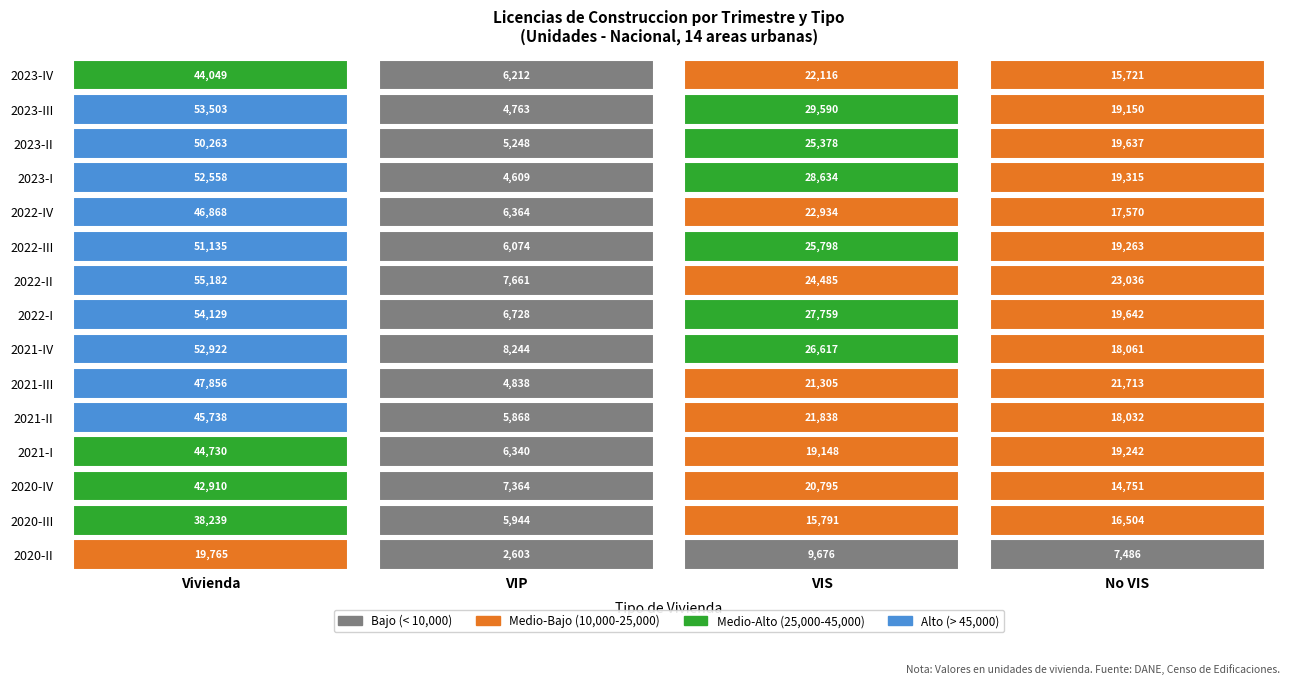

How many distinct data groups are displayed?

15